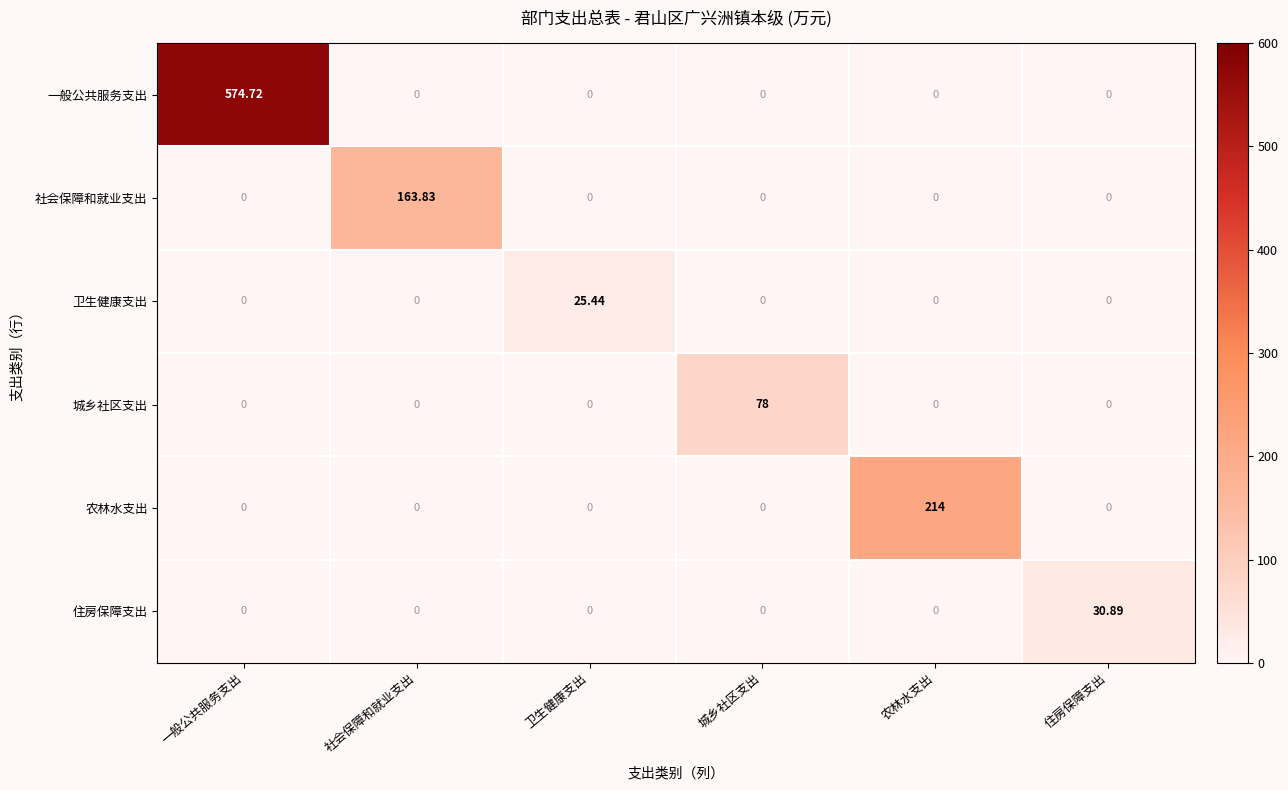

List the series in order of their peak value, lowest first.

卫生健康支出, 住房保障支出, 城乡社区支出, 社会保障和就业支出, 农林水支出, 一般公共服务支出